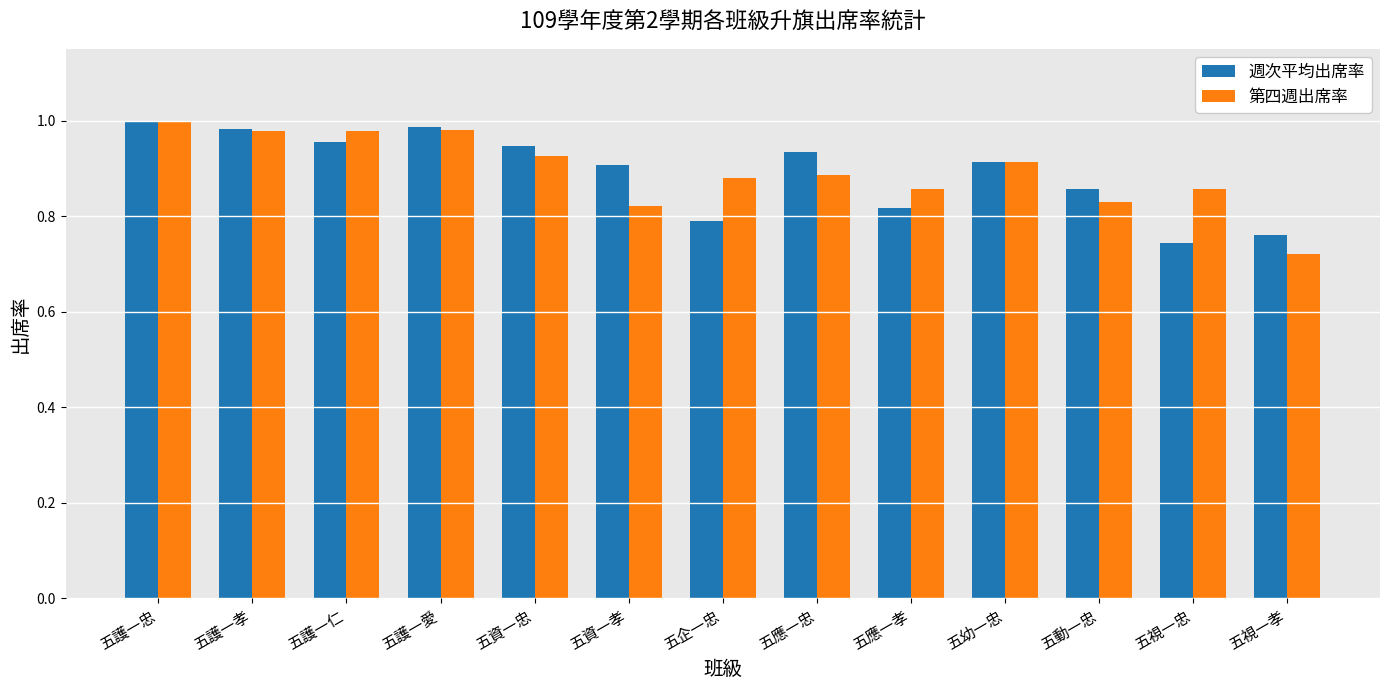

What is the difference between the maximum and second lowest values in the 第四週出席率 series?

0.2